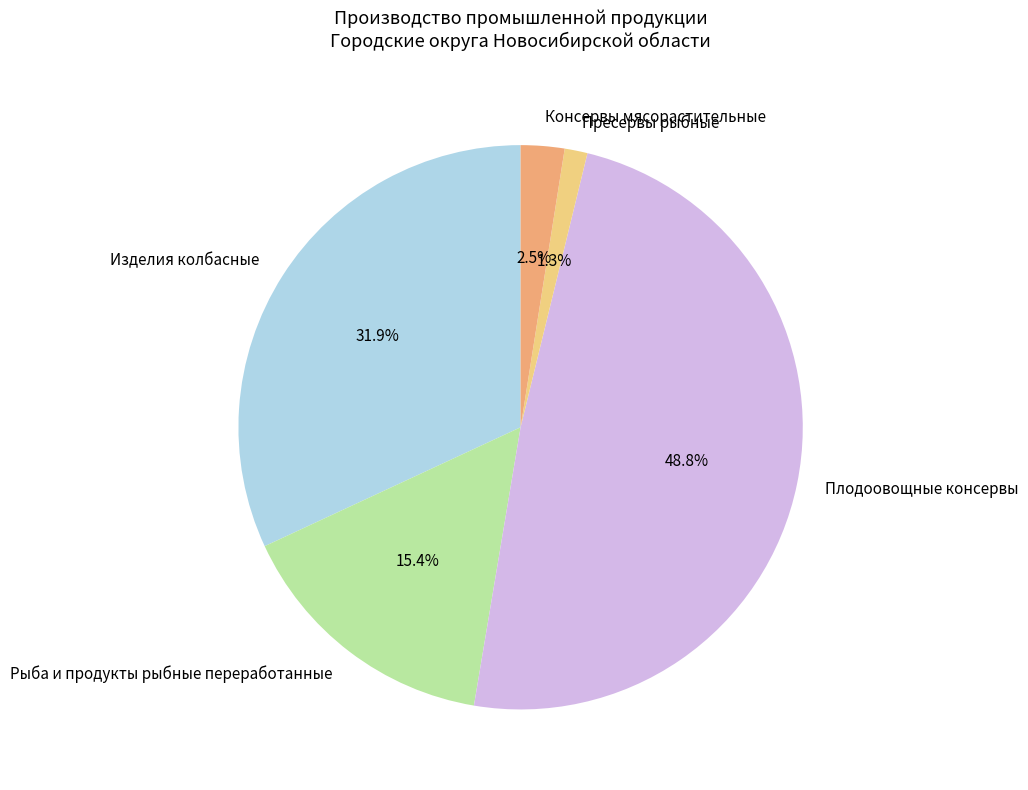

What is the ratio of the value at Консервы мясорастительные to the value at Изделия колбасные?

0.1